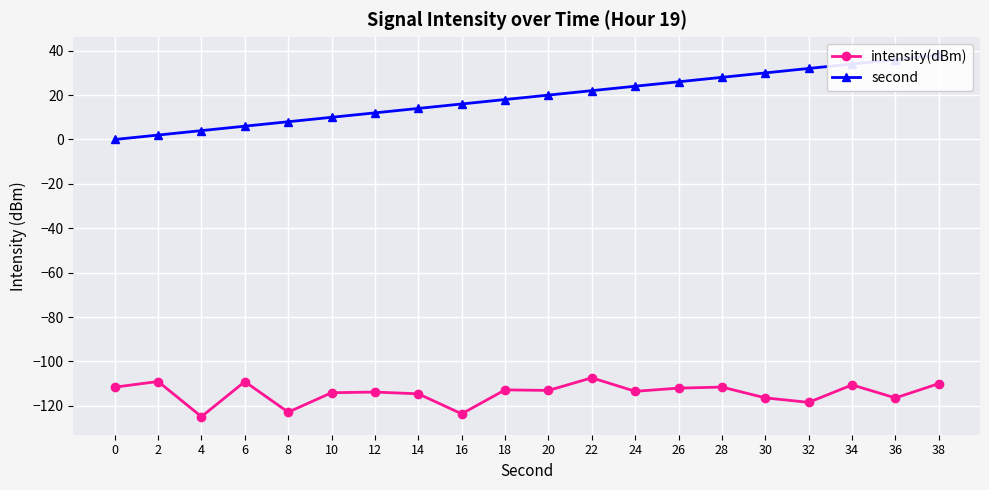

What is the difference between the highest and lowest values at 6?

115.1